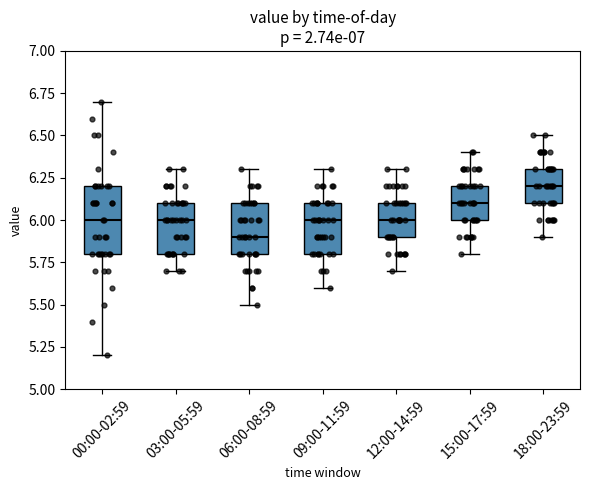

Where does the lower whisker of the box for 00:00-02:59 end on the y-axis? The values are not printed on the chart, so give them approximately, as read against the axis.

5.2